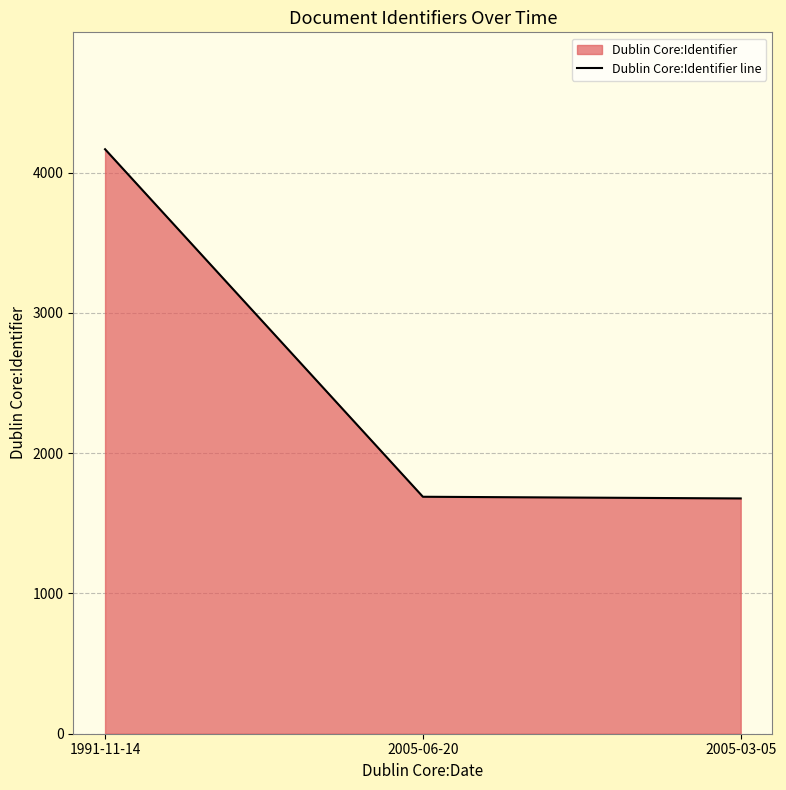

What is the smallest value displayed?

1677